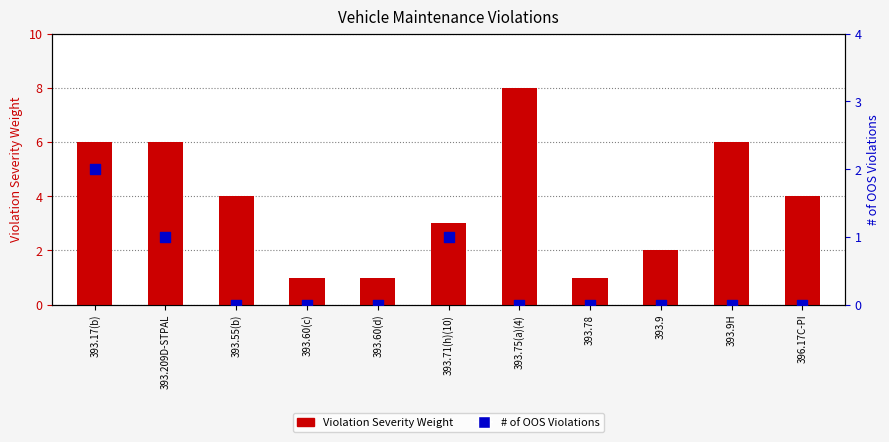

At how many categories does at least one series exceed 6?

1